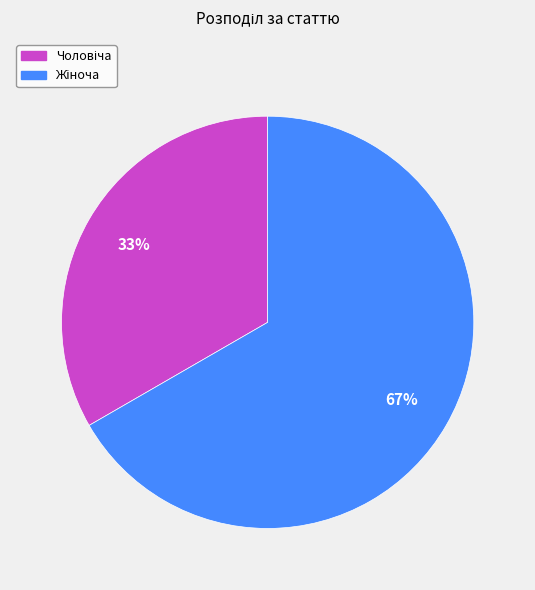

How many slices are in this pie chart?

2